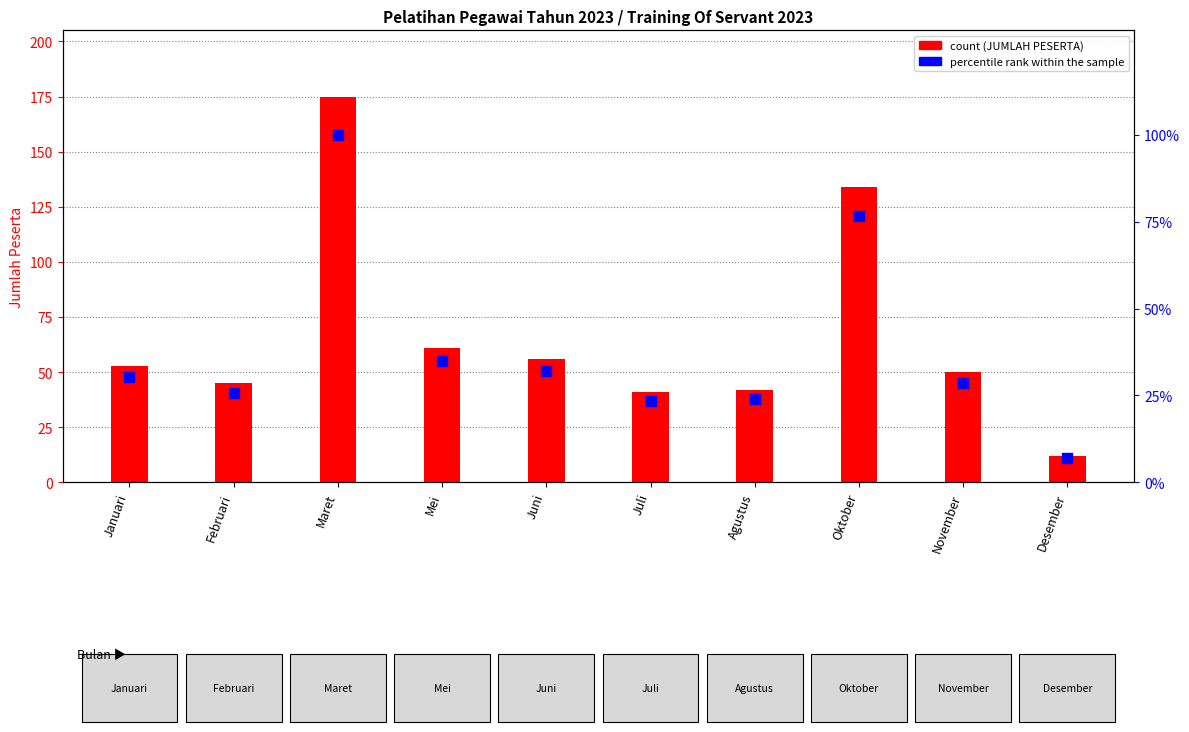

Which series contains the lowest Y value?

percentile rank within the sample